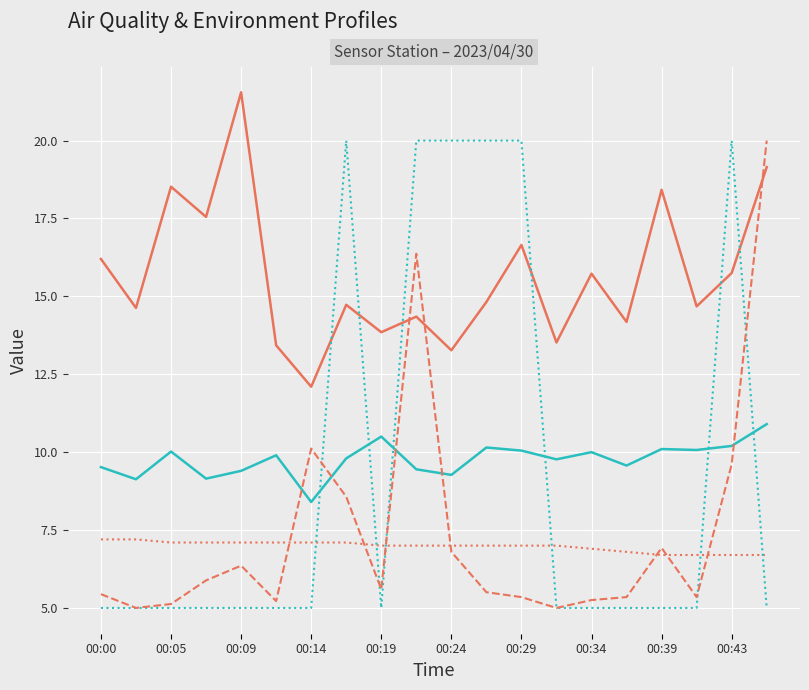

True or false: Max_cycle (norm) and SDS_P2 cross at least once.

True